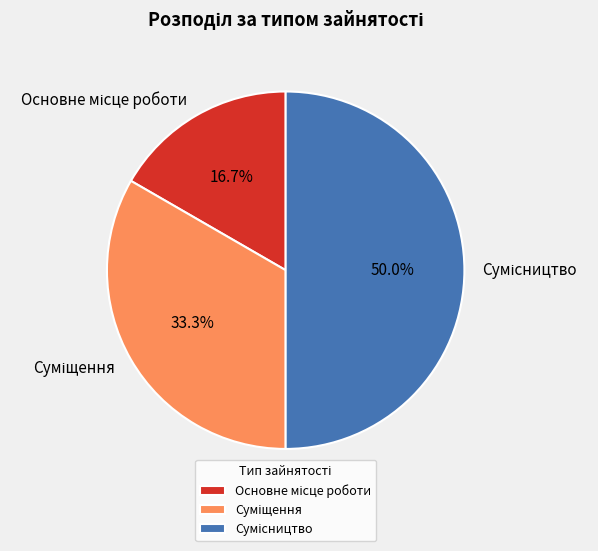

How many segments does this pie chart have?

3